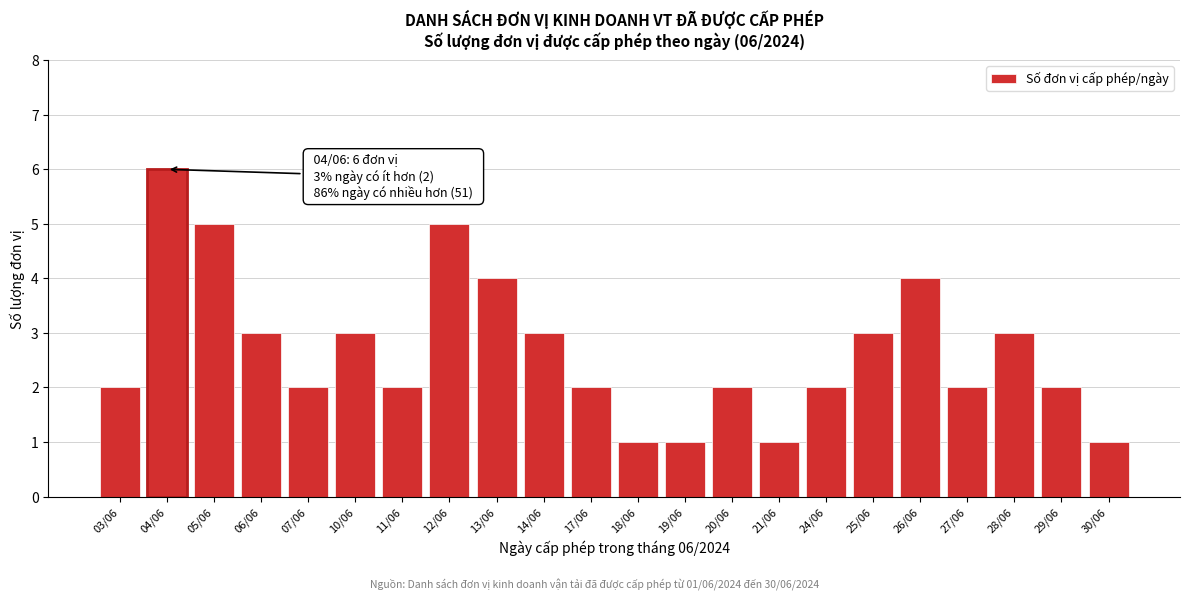

Reading left to right, extract all data points from this chart.

03/06=2	04/06=6	05/06=5	06/06=3	07/06=2	10/06=3	11/06=2	12/06=5	13/06=4	14/06=3	17/06=2	18/06=1	19/06=1	20/06=2	21/06=1	24/06=2	25/06=3	26/06=4	27/06=2	28/06=3	29/06=2	30/06=1